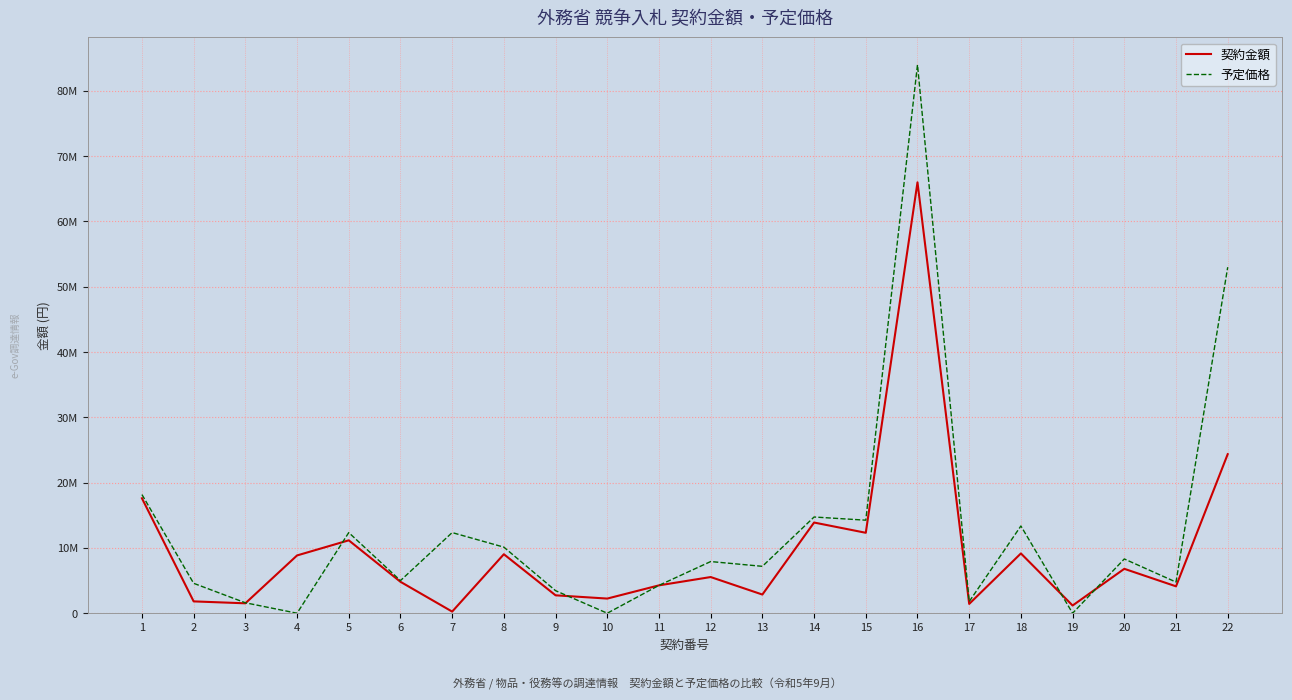

Is this an area chart (filled region under the line)?

No